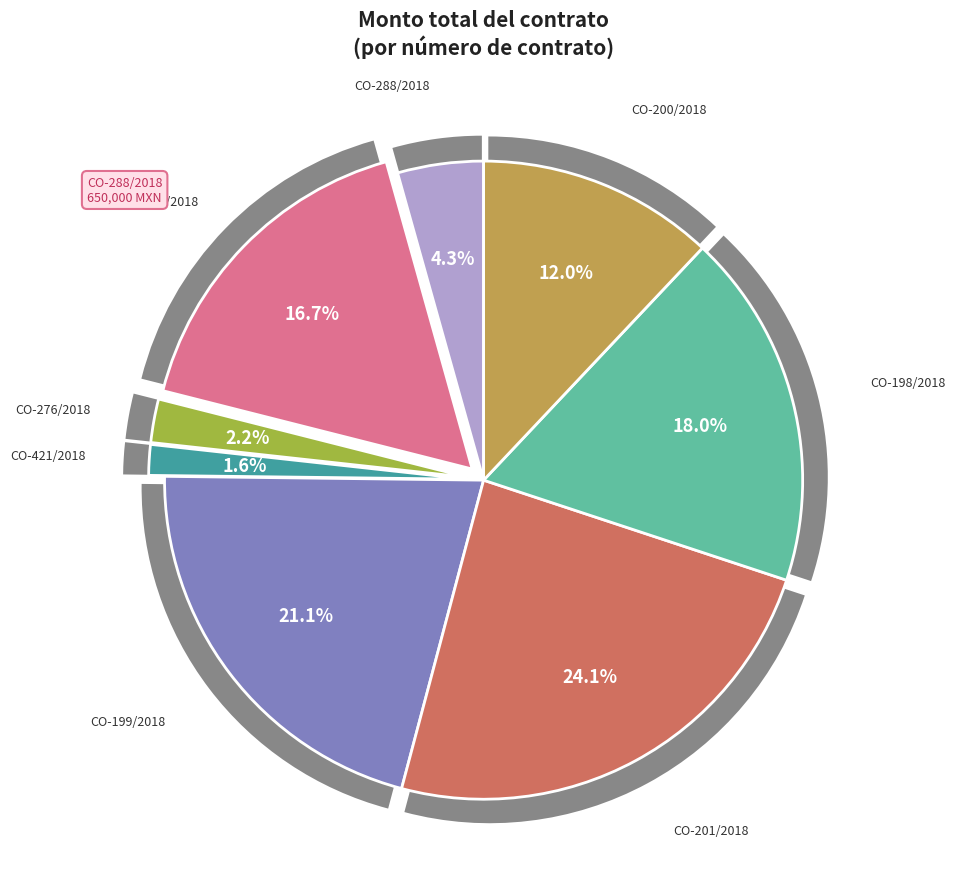

Which category has the biggest portion of the pie?

CO-201/2018